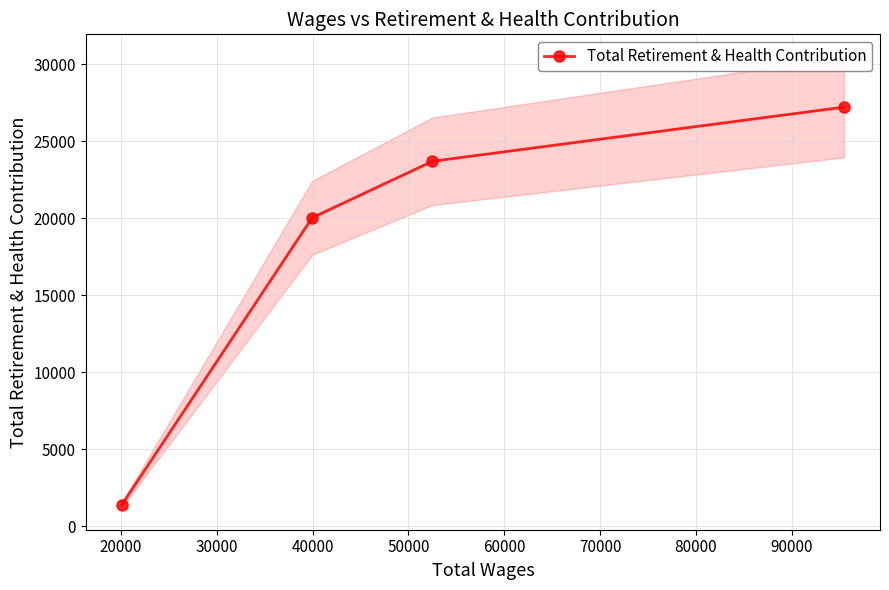

What is the value of the Total Retirement & Health Contribution point at the 2nd from the left?

20025